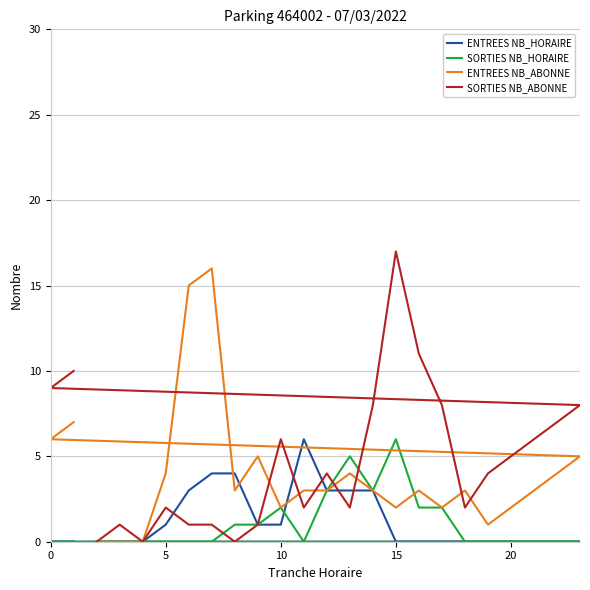

What is the label of the 5th point from the left?

20